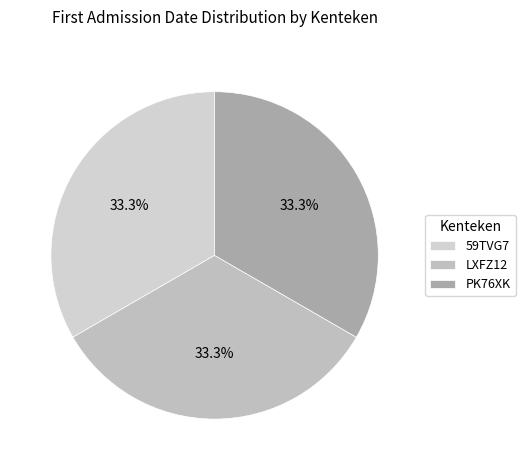

Which slice is the smallest?

PK76XK